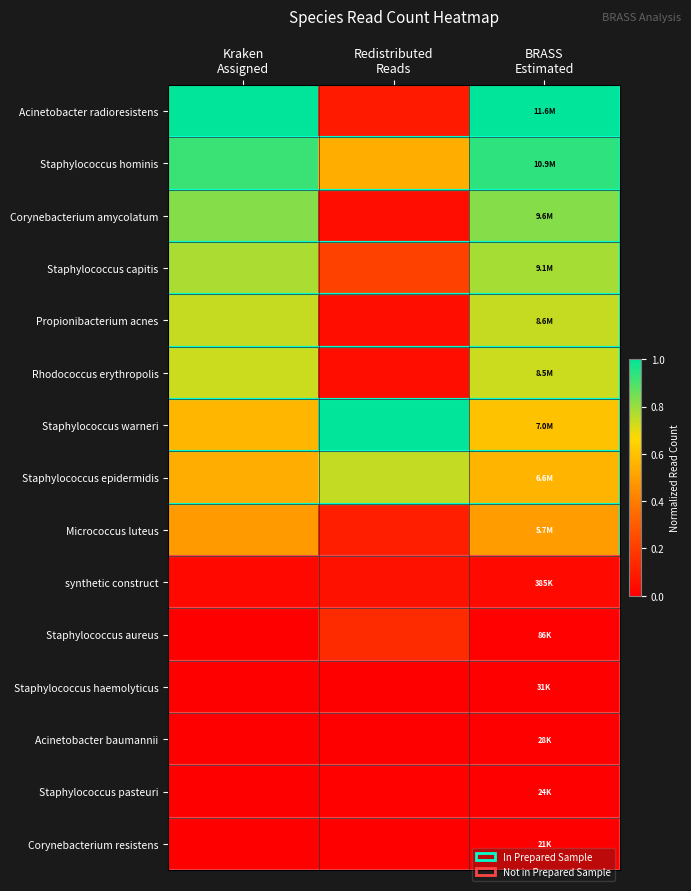

Between BRASS
Estimated and Redistributed
Reads, which is larger?

BRASS
Estimated